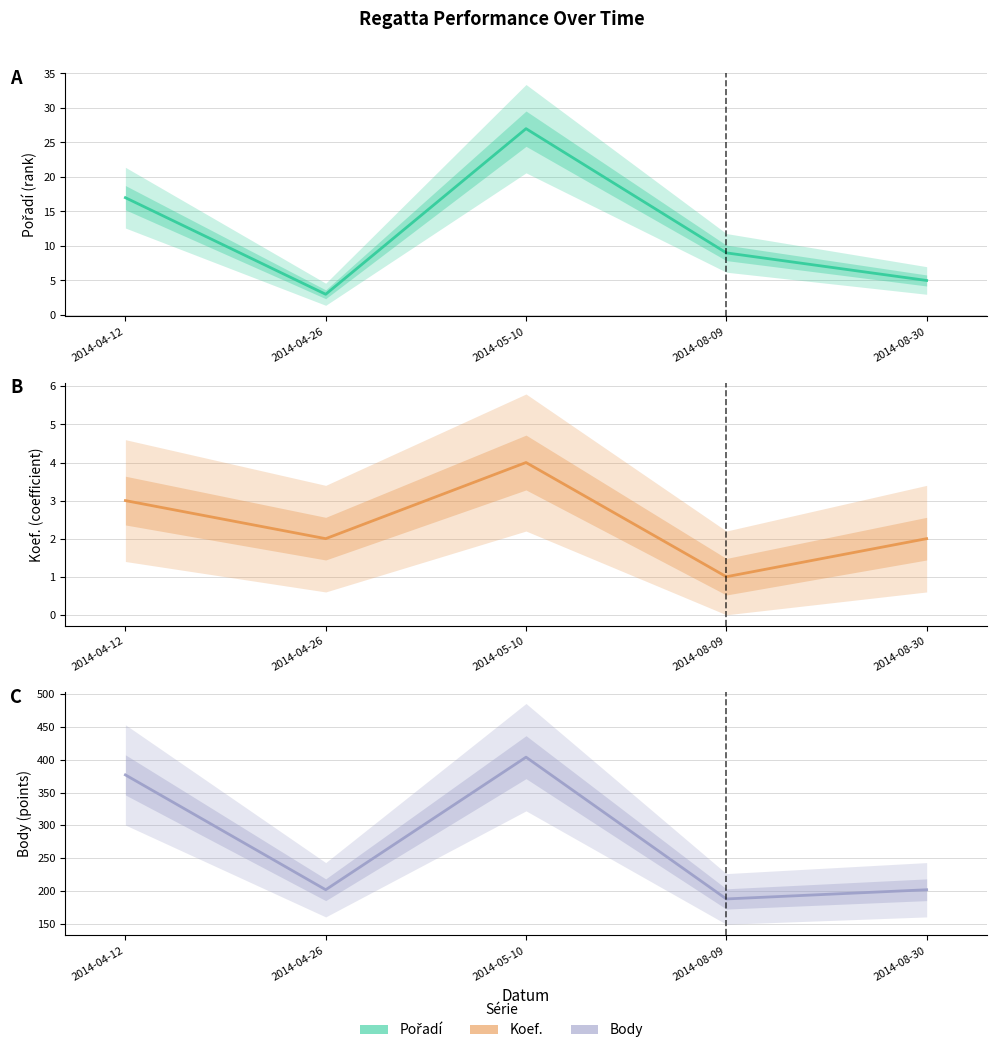

How many lines are shown in the chart?

3